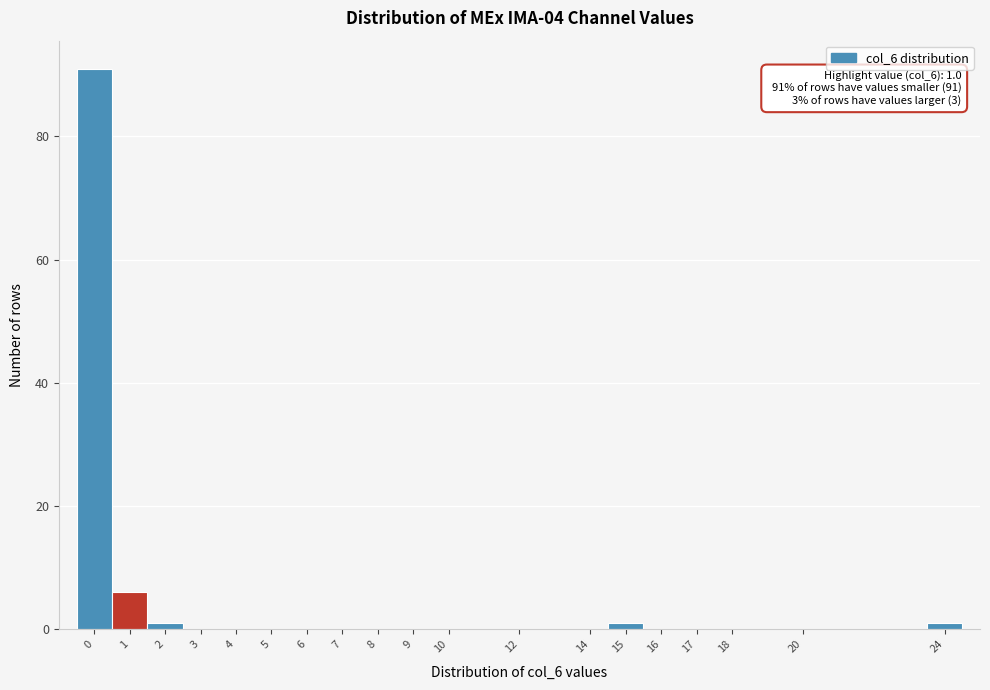

Over which range of the x-axis is the bar tallest?

-0.5 to 0.5